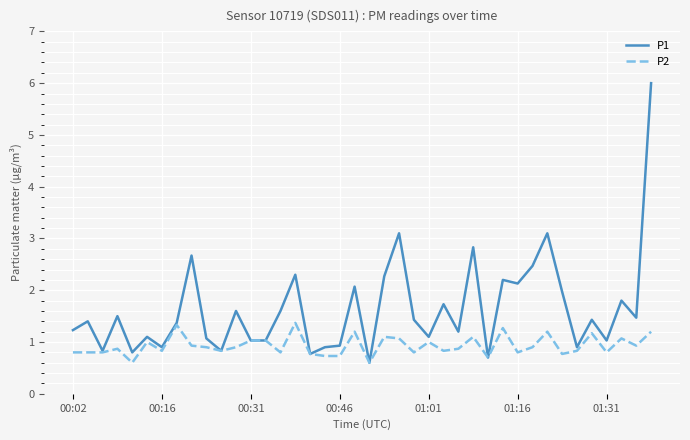

Which series has the widest spread of values?

P1